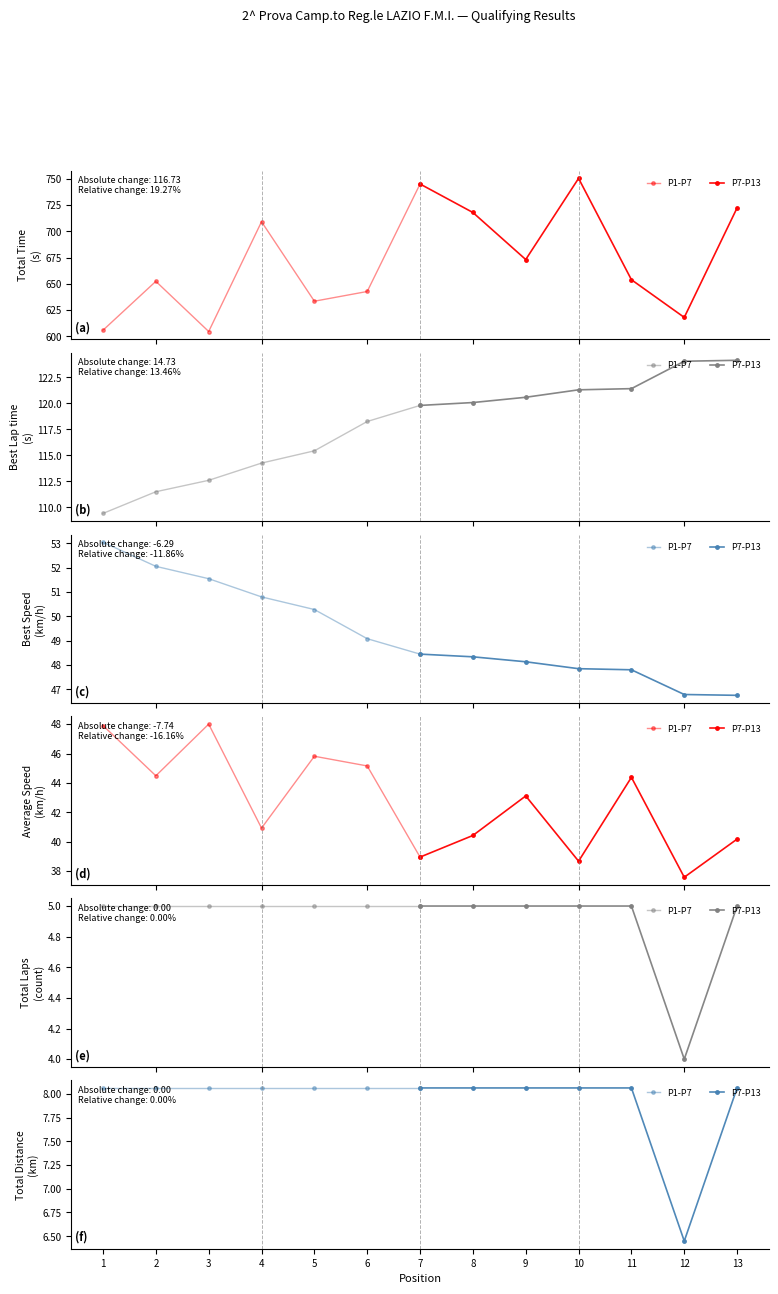

Rank the series by their average value, from lowest to highest.

P7-P13, P1-P7